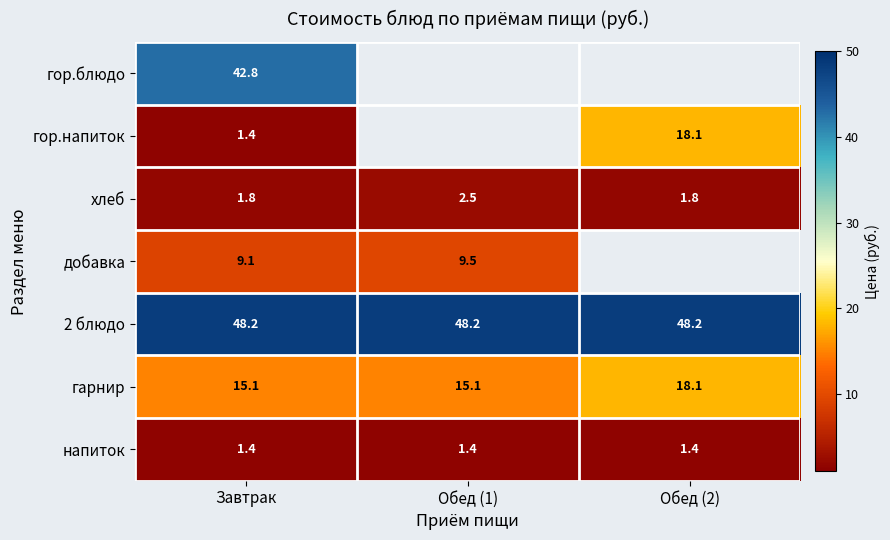

What is the total value across all series at Обед (1)?

76.7